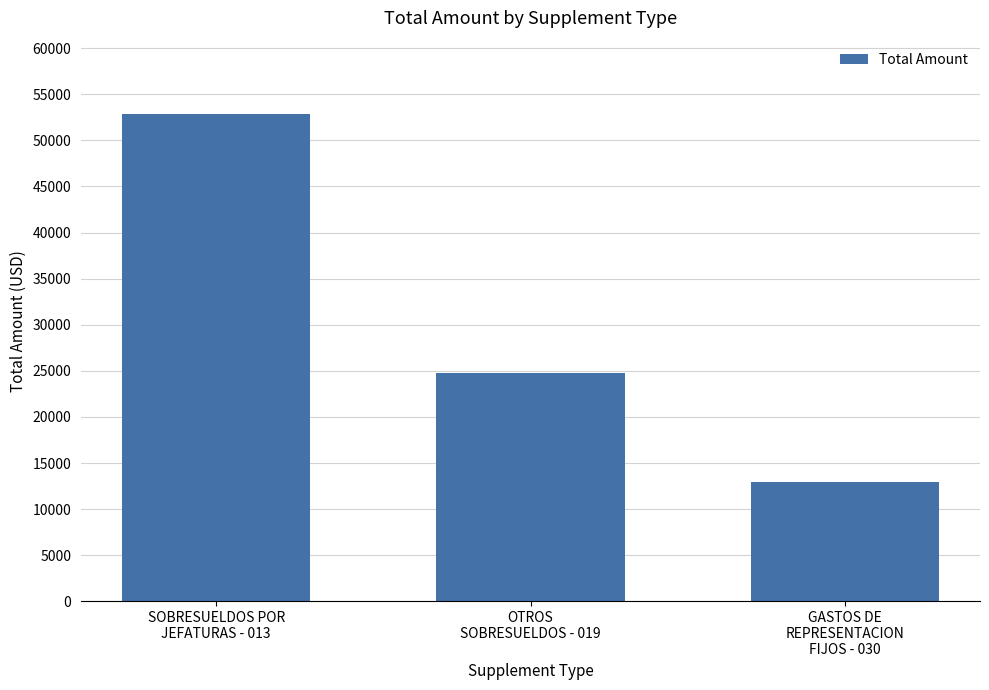

True or false: the data shows 40919.9 at OTROS
SOBRESUELDOS - 019.

False